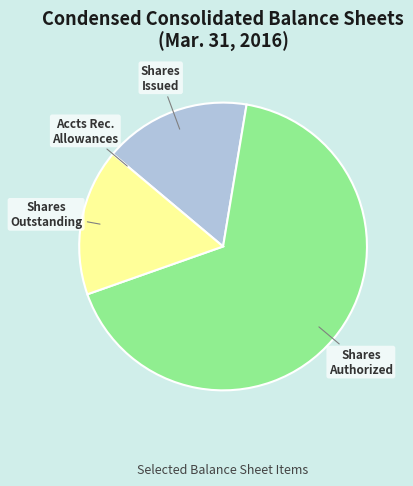

Is the sum of Shares Issued and Shares Authorized greater than half?

Yes